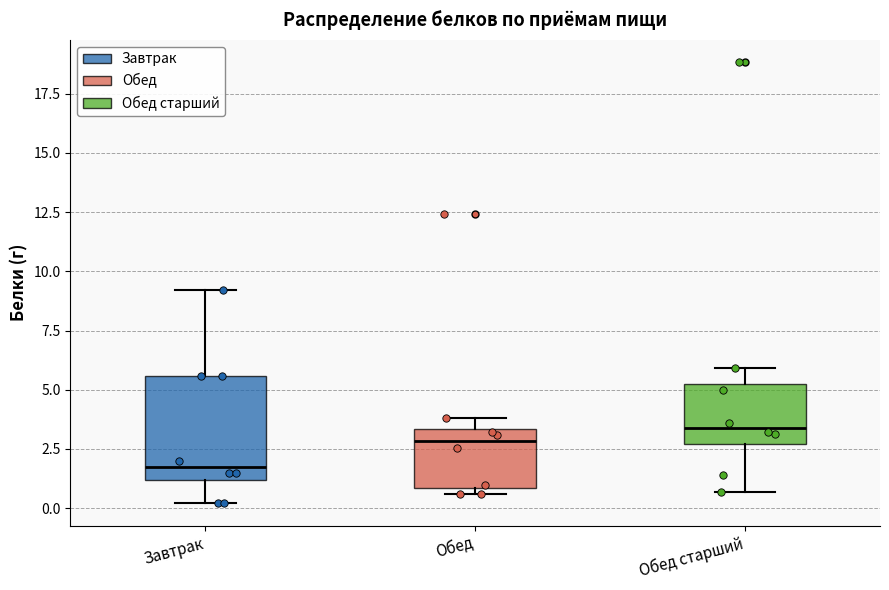

Reading left to right, transcribe this box plot: for each box, give where its median line is, the range the box spans, and where its two whiskers end, as read against the y-axis. The values are not printed on the chart, so give them approximately, as read against the axis.

Завтрак: median 2.0, box 1.0 to 5.5, whiskers 0.0 to 9.0
Обед: median 3.0, box 1.0 to 3.5, whiskers 0.5 to 4.0
Обед старший: median 3.5, box 2.5 to 5.0, whiskers 0.5 to 6.0